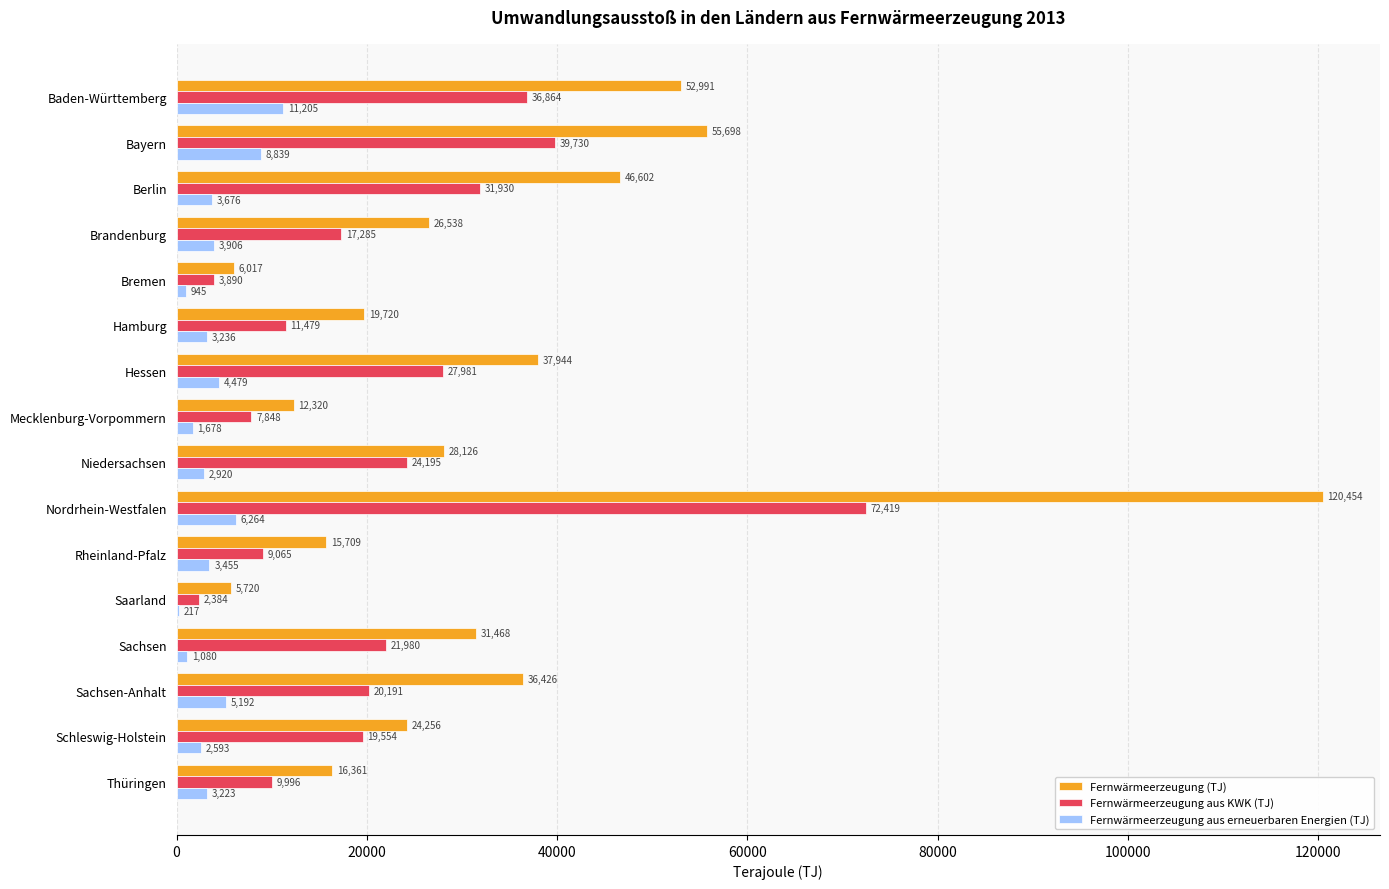

Between Berlin and Thüringen, which series saw the biggest shift?

Fernwärmeerzeugung (TJ)